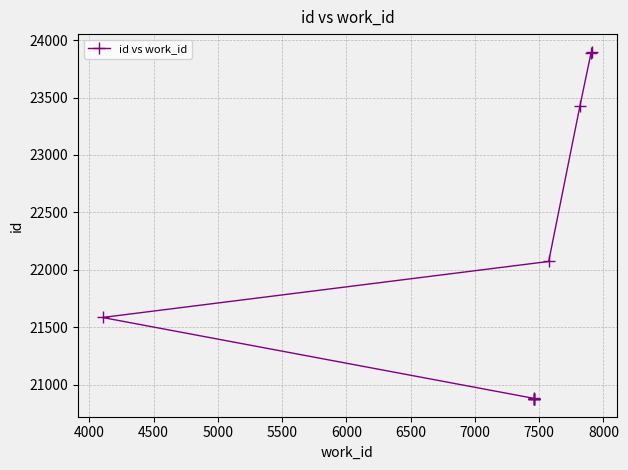

What is the maximum value shown in the chart?

23901